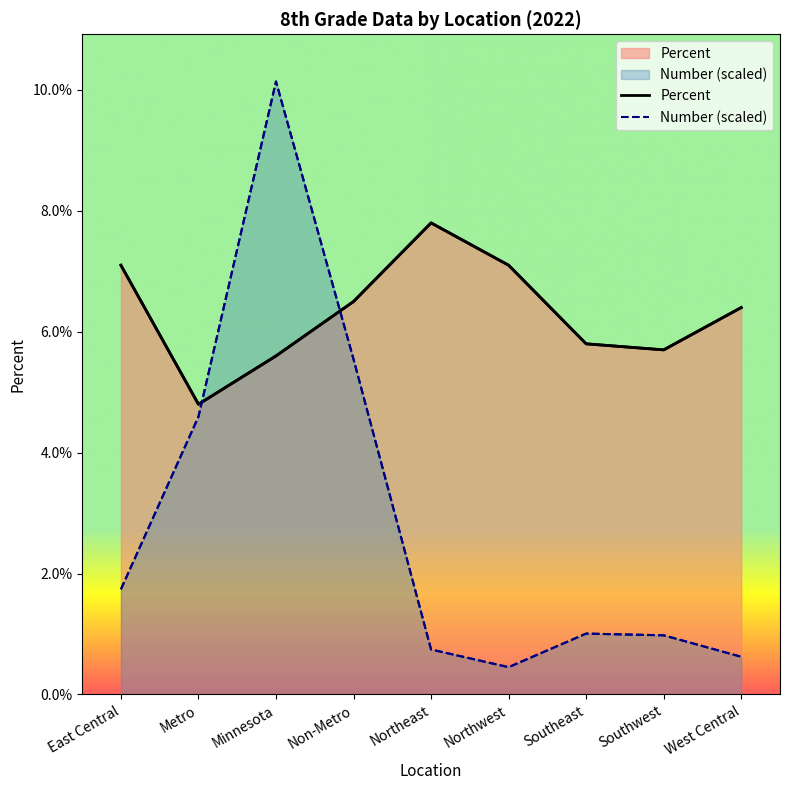

True or false: Number (scaled) has a value of 0.0 at Southeast.

True